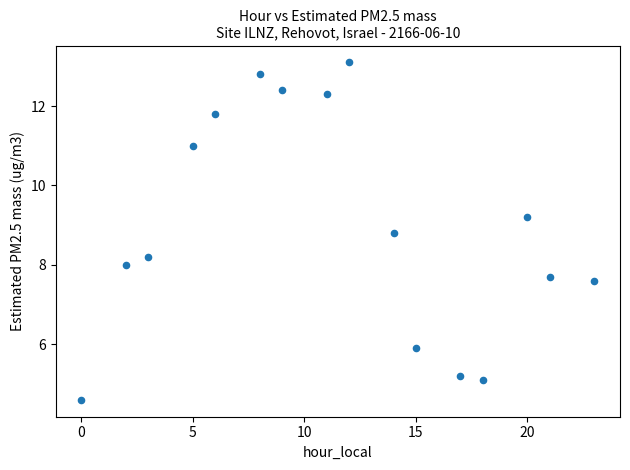

What is the range of X values (max minus min)?

23.0